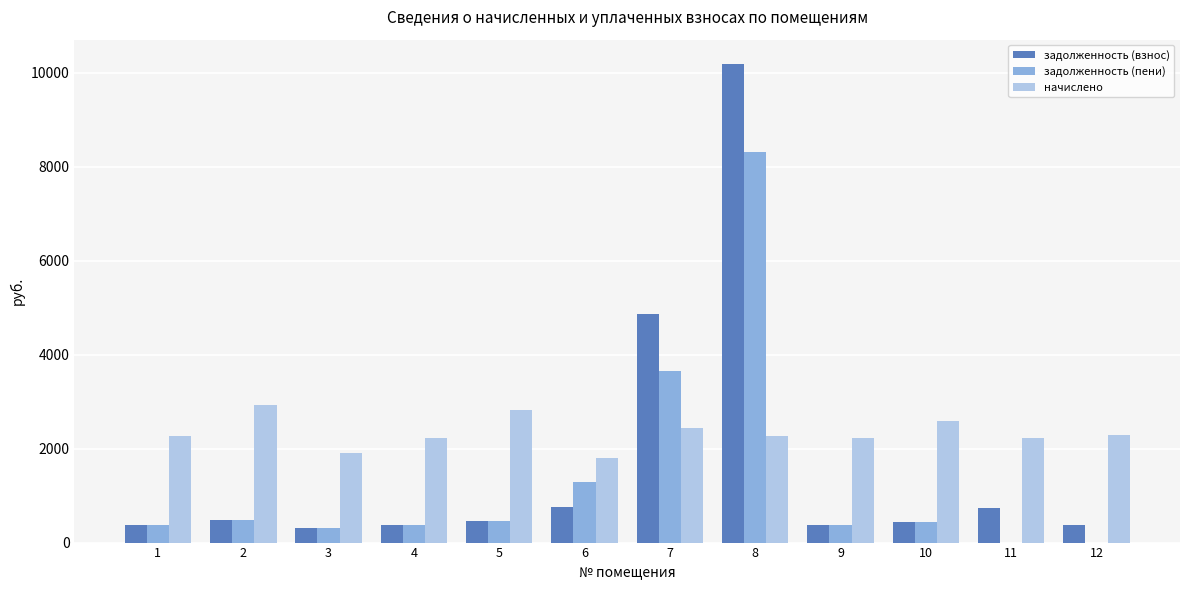

Are the bars horizontal?

No